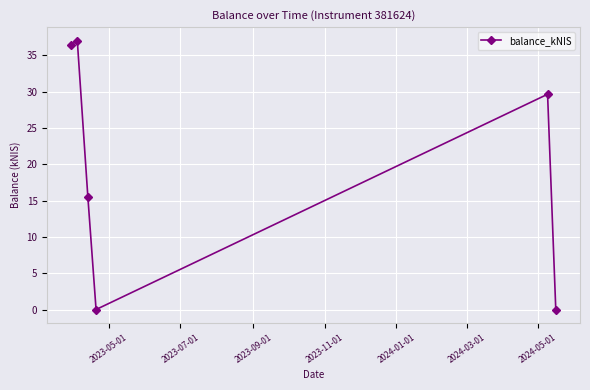

Count the number of categories in the chart.

6